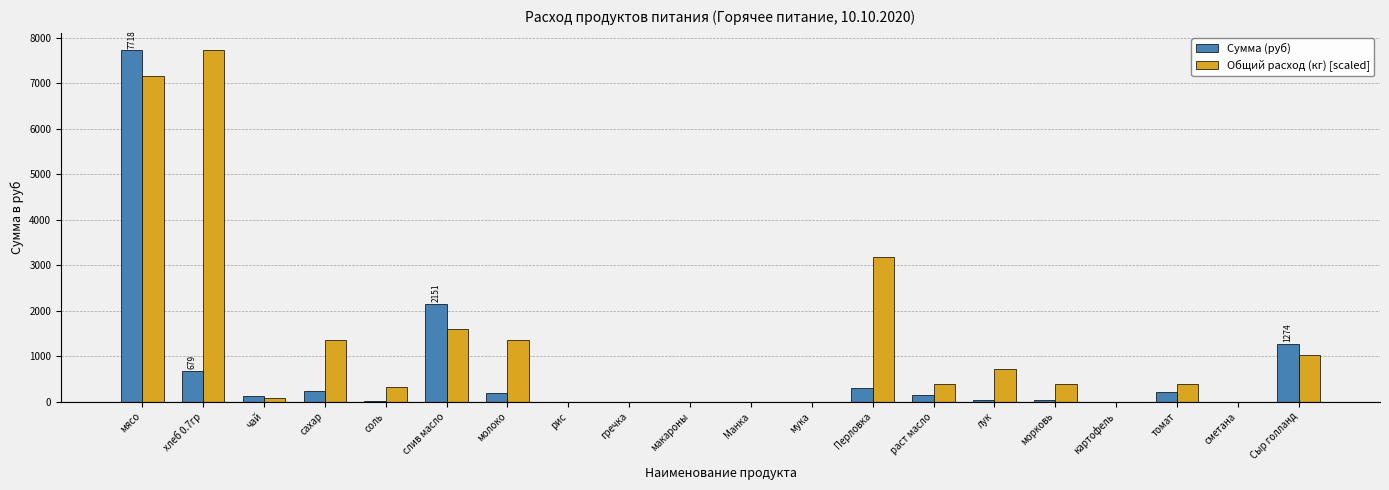

At which label is Сумма (руб) closest to 3858?

слив масло